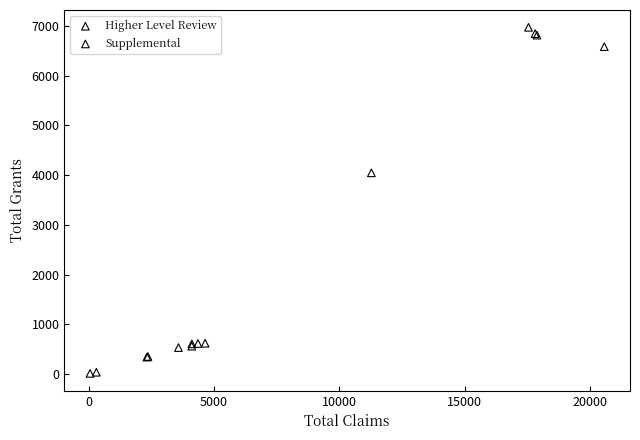

Which series reaches the maximum Y coordinate?

Supplemental